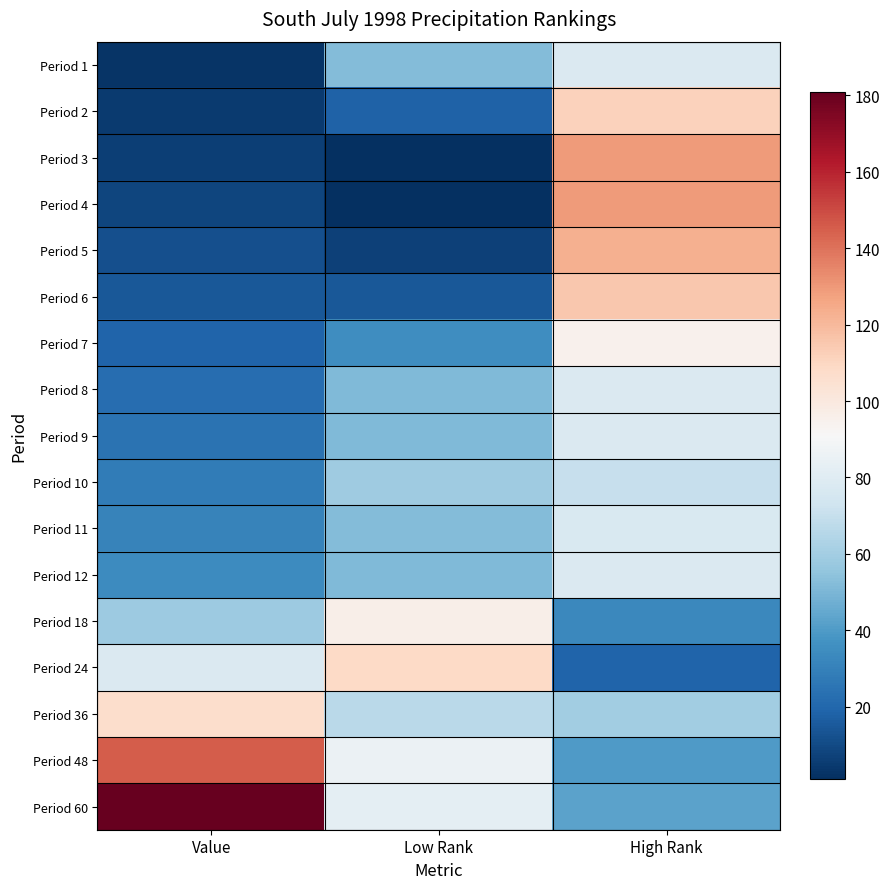

Count the number of categories in the chart.

3